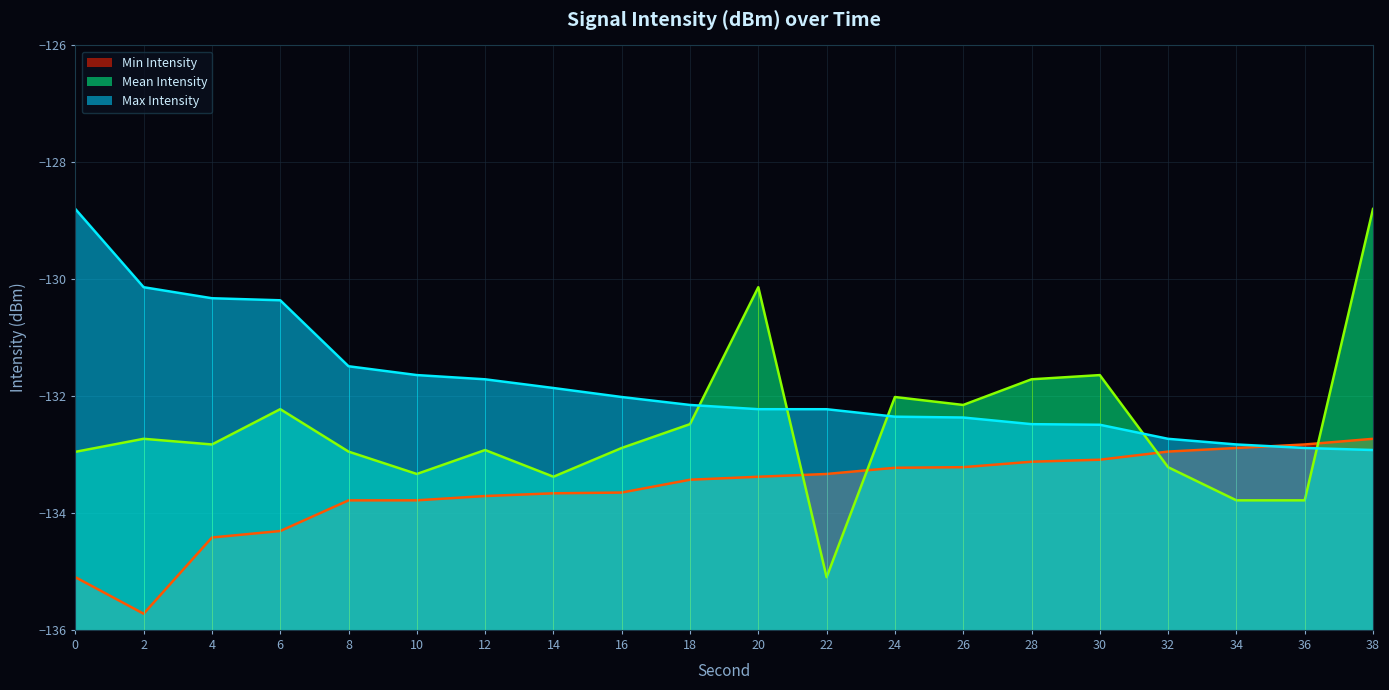

Rank the series at 30 from lowest to highest value.

Min Intensity, Max Intensity, Mean Intensity